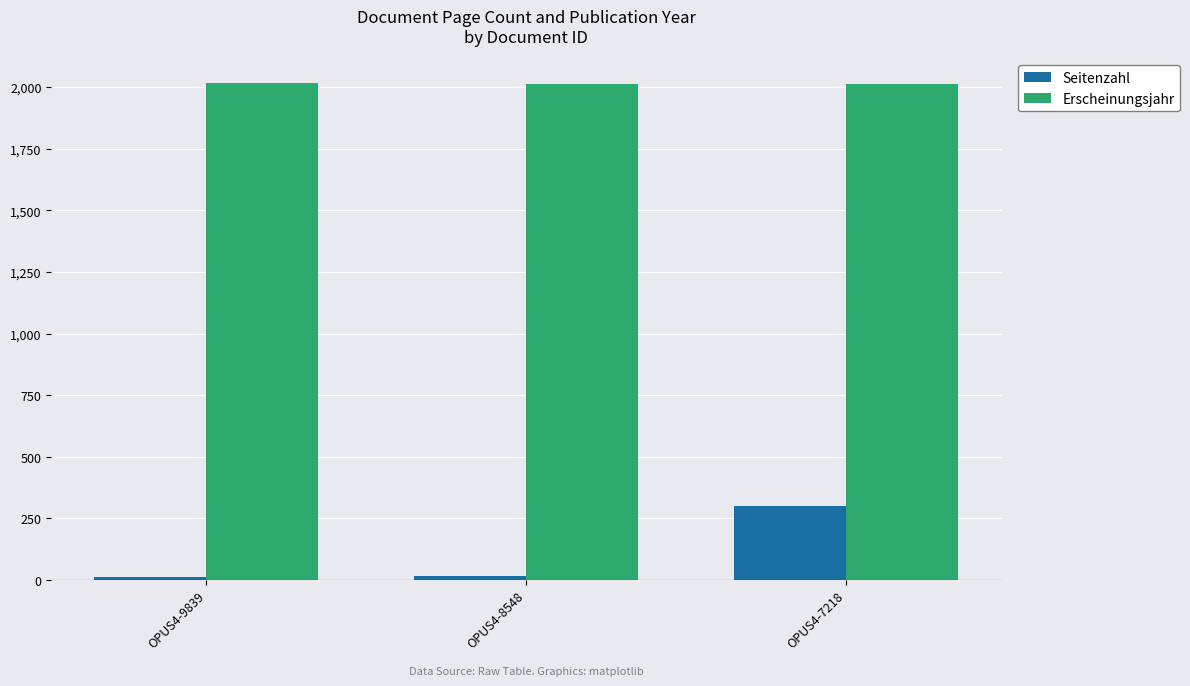

The Seitenzahl series shows 134 at OPUS4-7218. True or false?

False